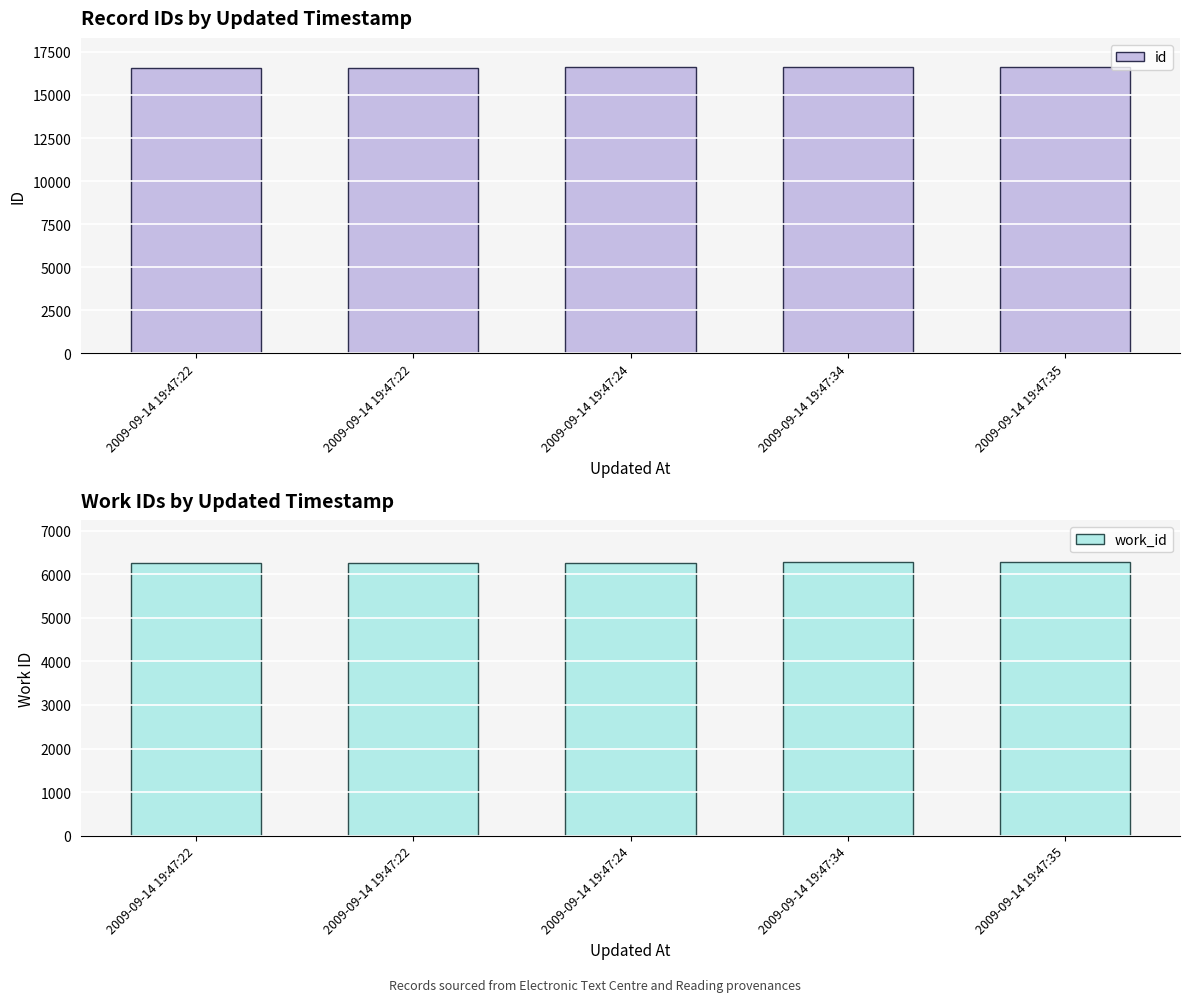

What is the difference between the maximum and minimum values in the work_id series?

23